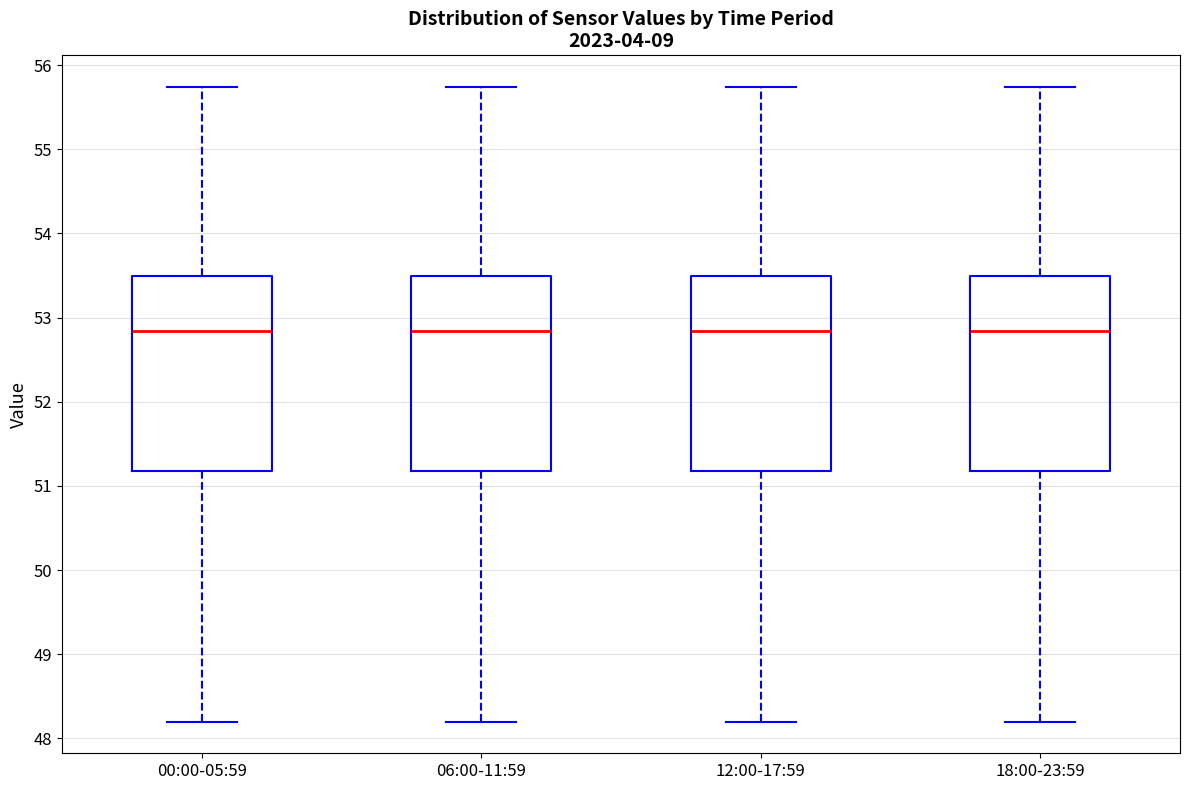

Where is the lower edge of the box for 00:00-05:59 on the y-axis? The values are not printed on the chart, so give them approximately, as read against the axis.

51.2